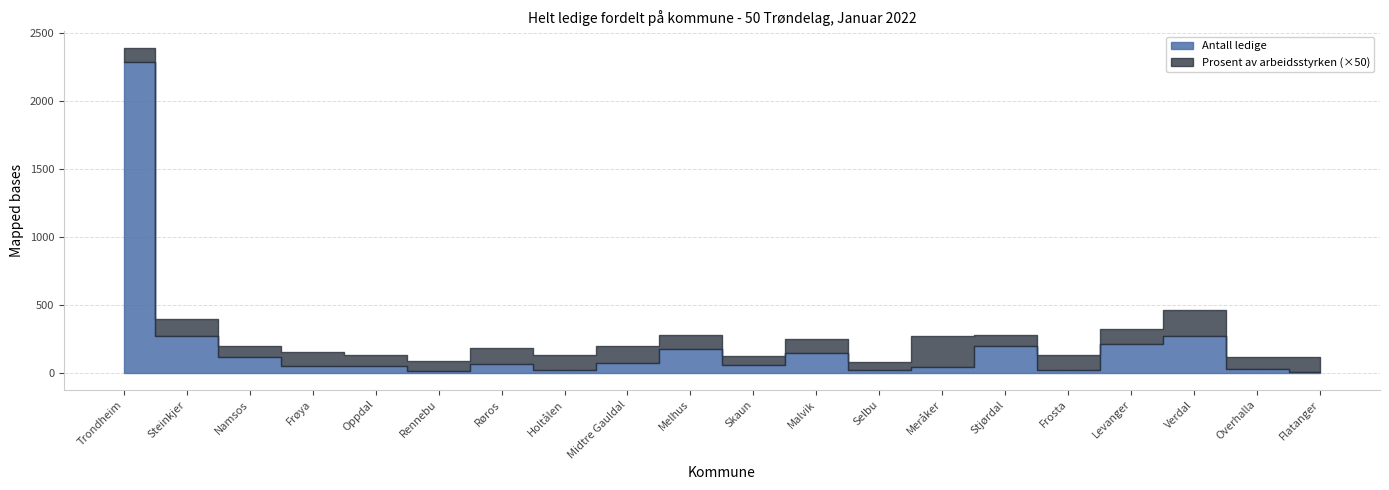

How many data points in Antall ledige are less than 69?

10